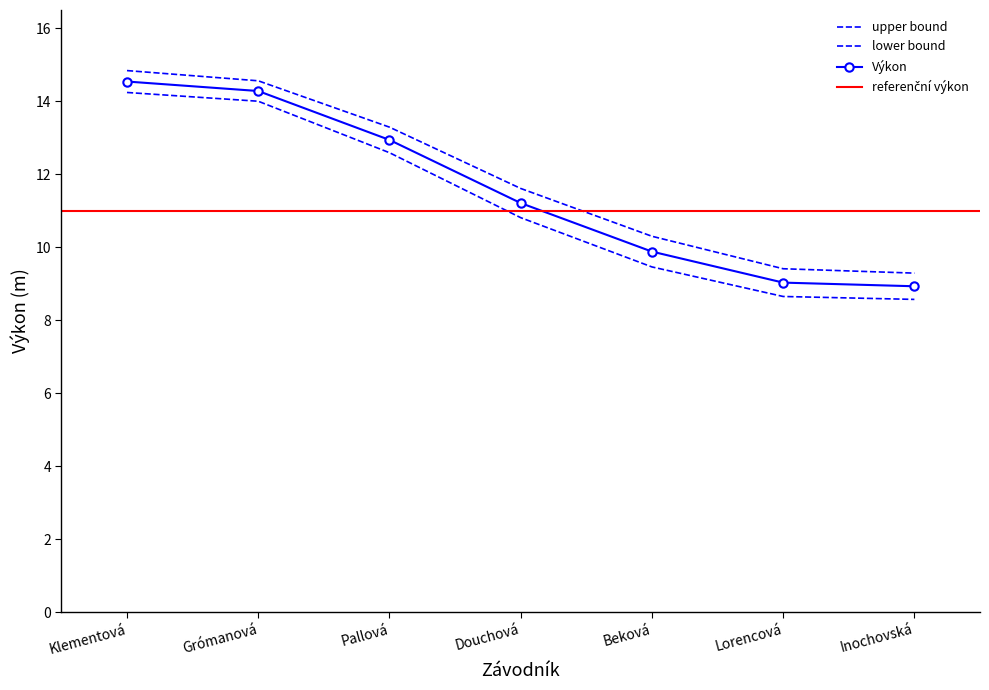

Where does the Výkon lower series first go above 11?

Klementová